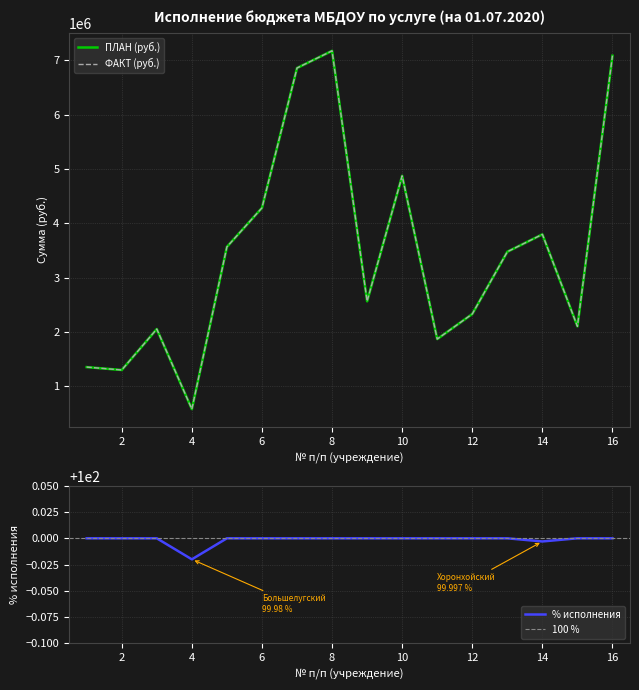

At which category is the sum across all series the highest?

8